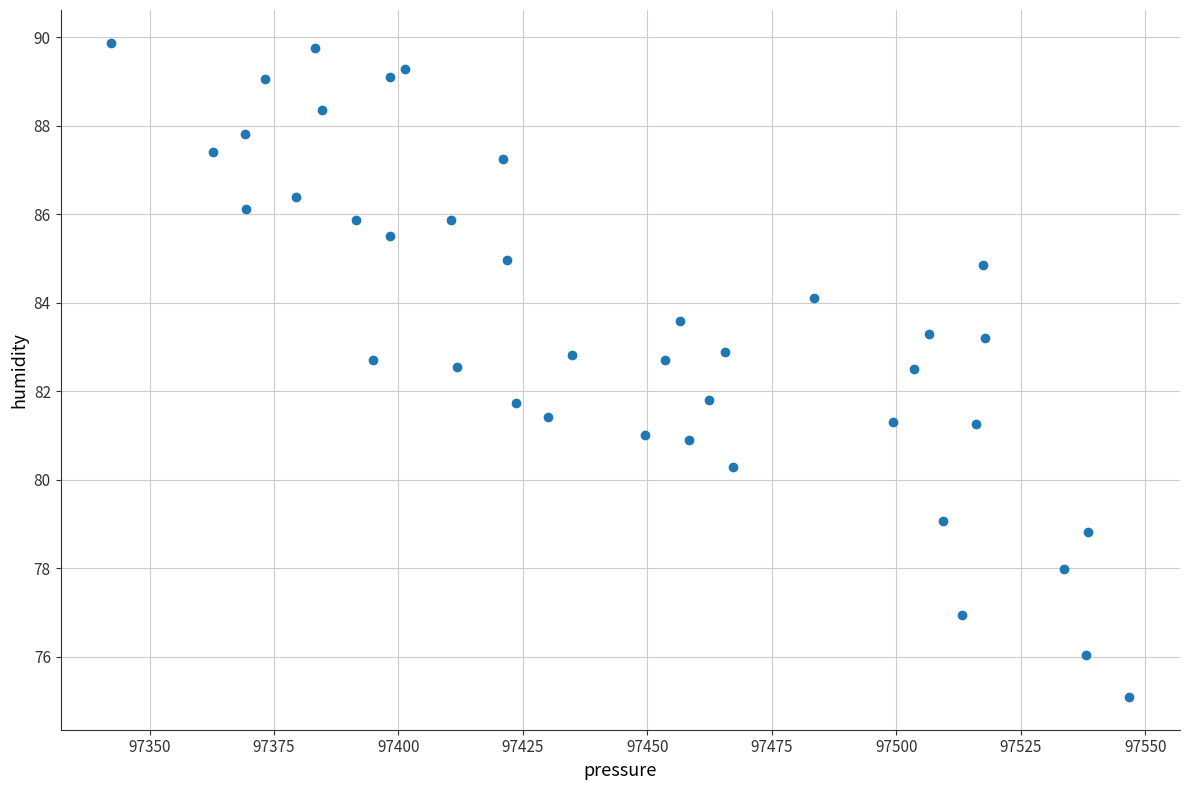

What is the range of Y values (max minus min)?

14.8